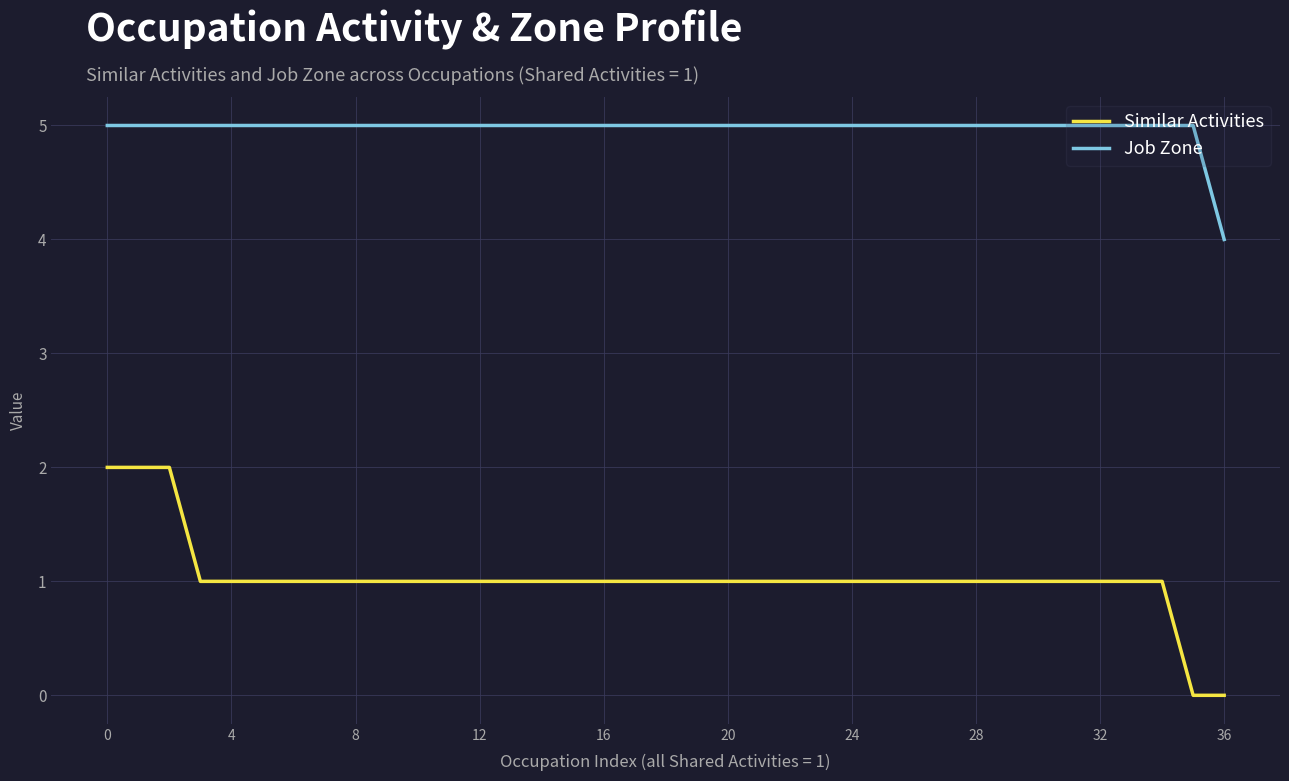

True or false: Similar Activities and Job Zone intersect in this chart.

False